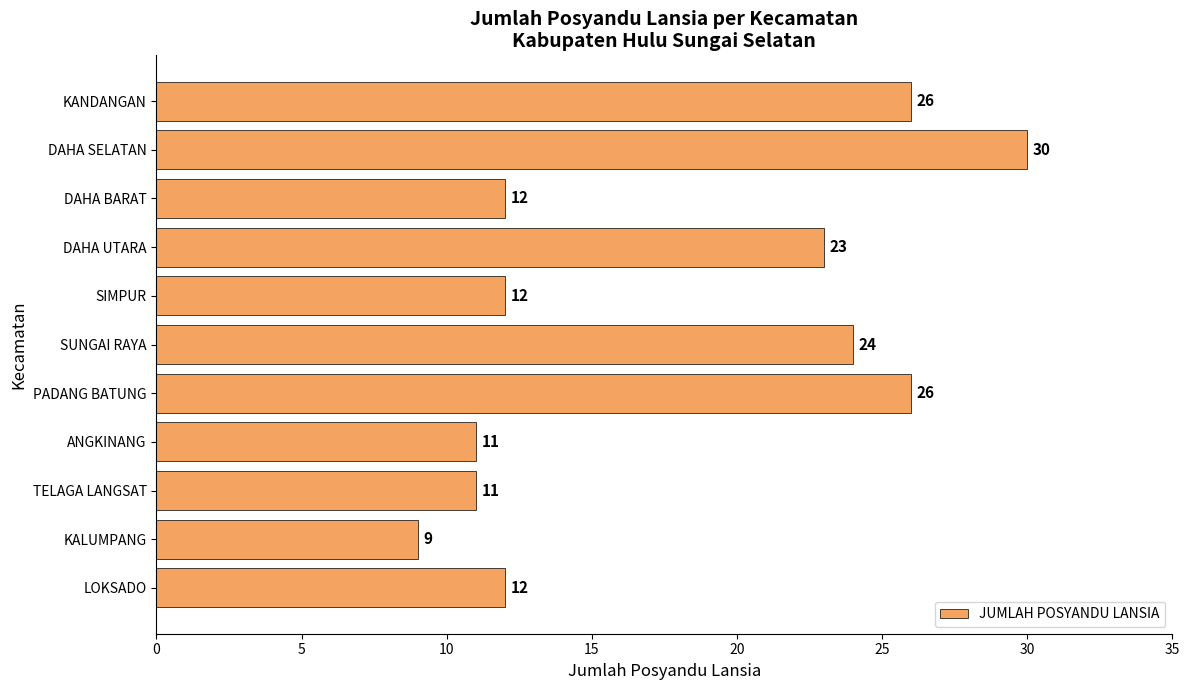

What is the smallest value displayed?

9